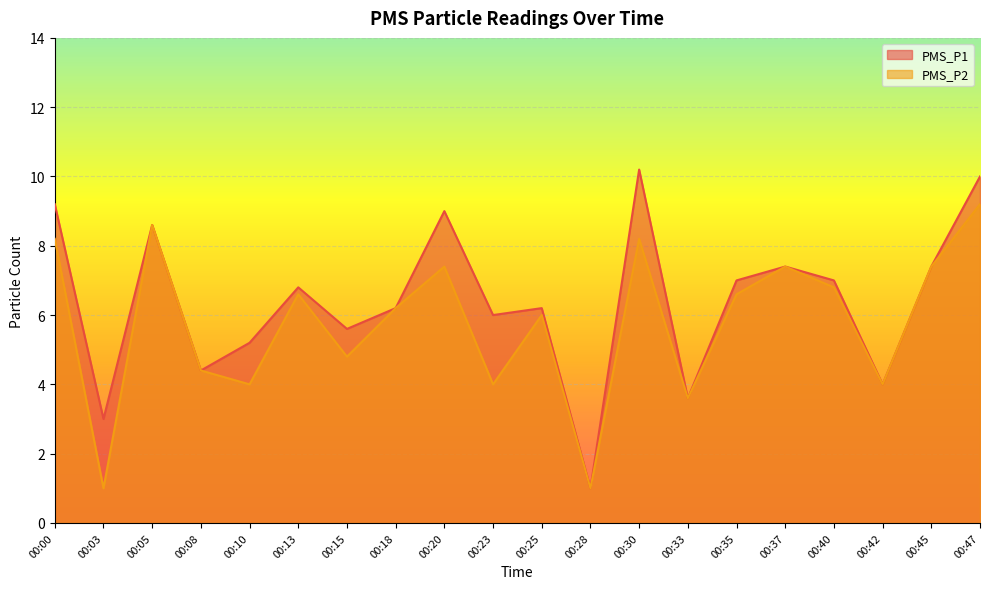

Reading right to left, transcribe all the data shown in this chart.

PMS_P1: 00:47=10.0	00:45=7.4	00:42=4.0	00:40=7.0	00:37=7.4	00:35=7.0	00:33=3.6	00:30=10.2	00:28=1.0	00:25=6.2	00:23=6.0	00:20=9.0	00:18=6.2	00:15=5.6	00:13=6.8	00:10=5.2	00:08=4.4	00:05=8.6	00:03=3.0	00:00=9.2
PMS_P2: 00:47=9.2	00:45=7.4	00:42=4.0	00:40=6.8	00:37=7.4	00:35=6.6	00:33=3.6	00:30=8.2	00:28=1.0	00:25=6.0	00:23=4.0	00:20=7.4	00:18=6.2	00:15=4.8	00:13=6.6	00:10=4.0	00:08=4.4	00:05=8.6	00:03=1.0	00:00=8.2